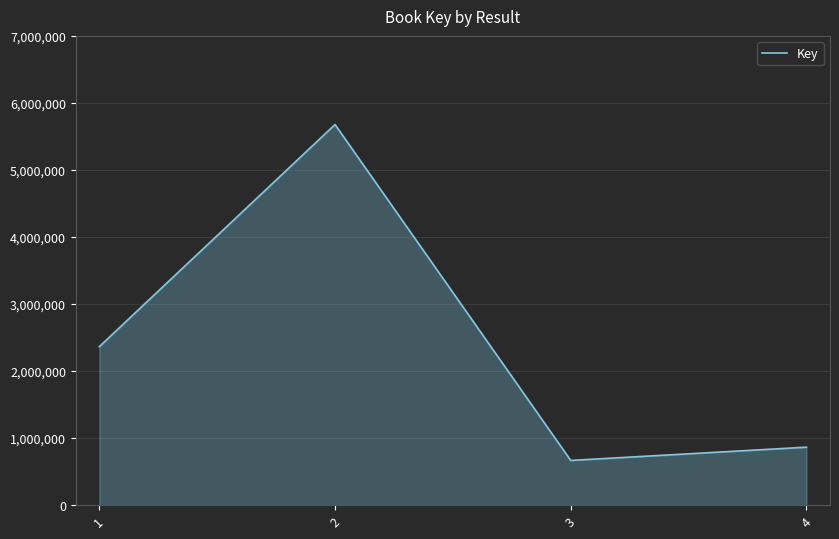

At which label does the data first exceed 168847830?

2